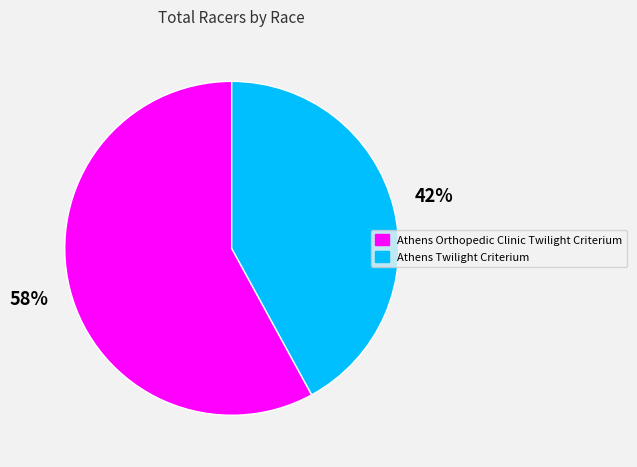

Rank the categories by value from highest to lowest.

Athens Orthopedic Clinic Twilight Criterium, Athens Twilight Criterium